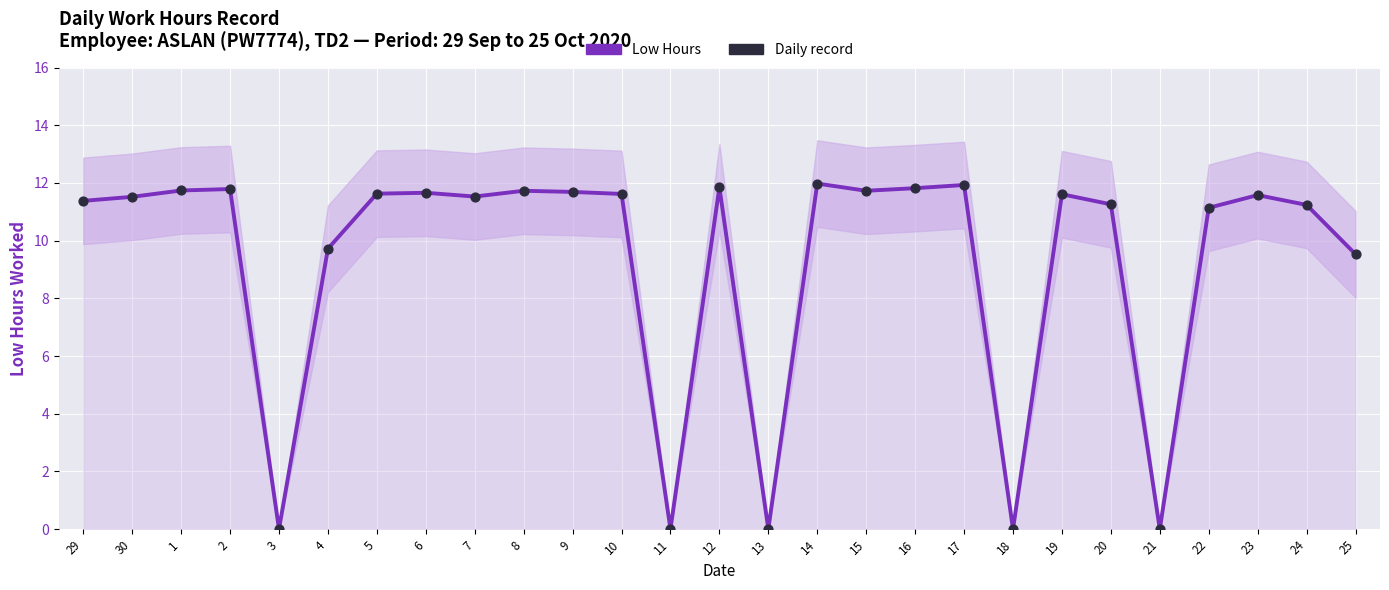

At which category is the sum across all series the highest?

14